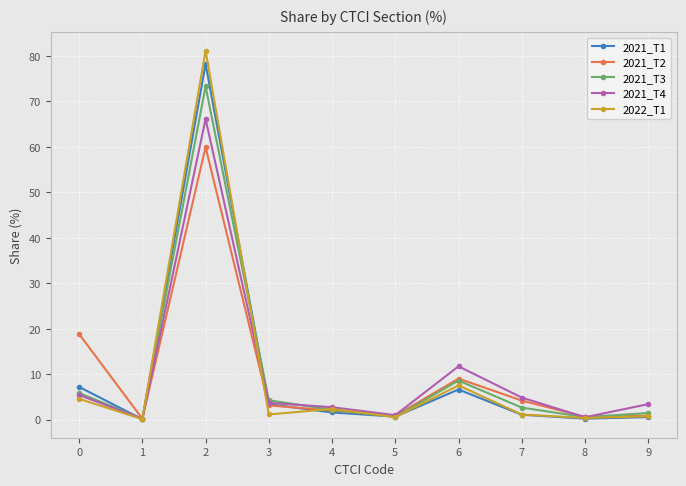

What are all the series names shown in the legend?

2021_T1, 2021_T2, 2021_T3, 2021_T4, 2022_T1